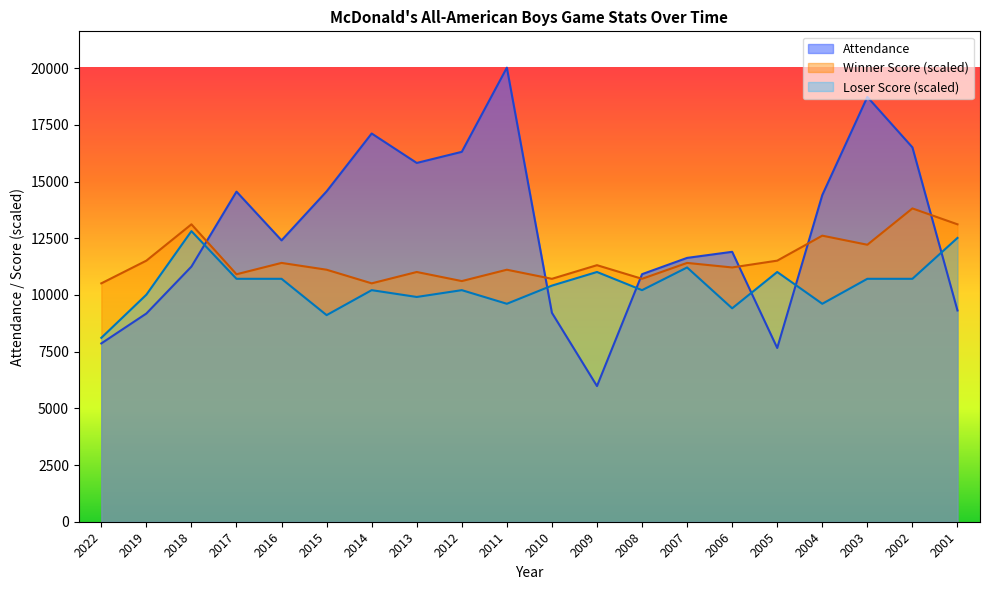

What is the value of the Loser Score point at the 15th from the left?

9408.9